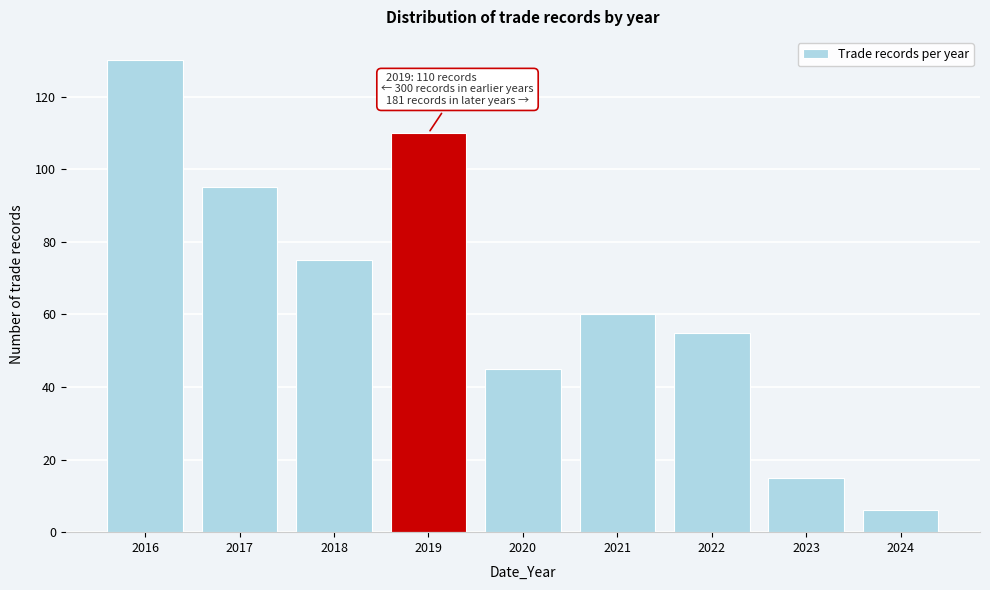

Reading left to right, transcribe all the data shown in this chart.

2016=130	2017=95	2018=75	2019=110	2020=45	2021=60	2022=55	2023=15	2024=6